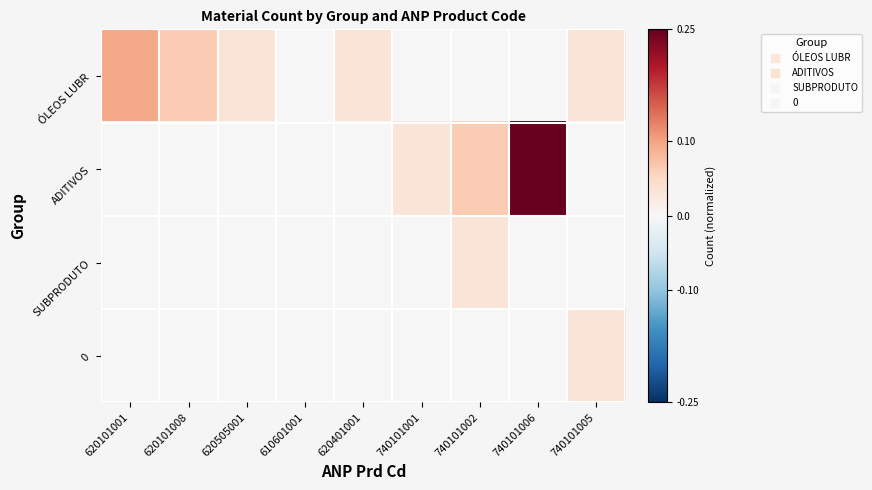

Which has a higher value, 740101006 or 620101008?

620101008